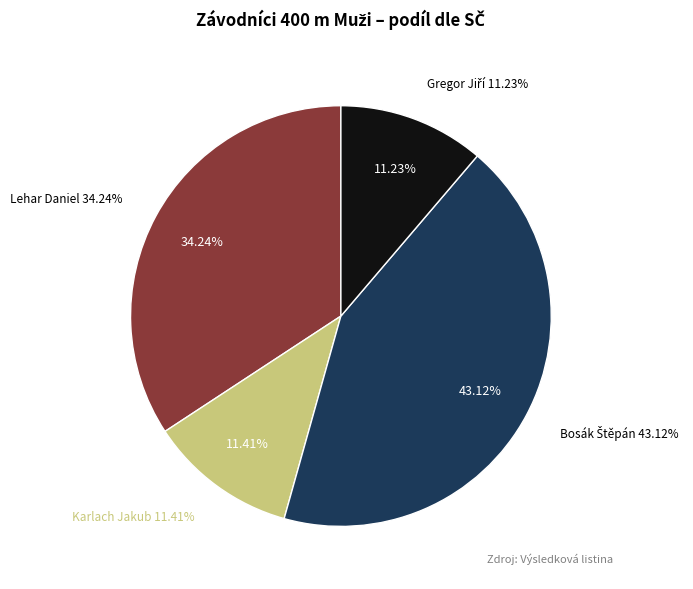

Which category has the biggest portion of the pie?

Bosák Štěpán